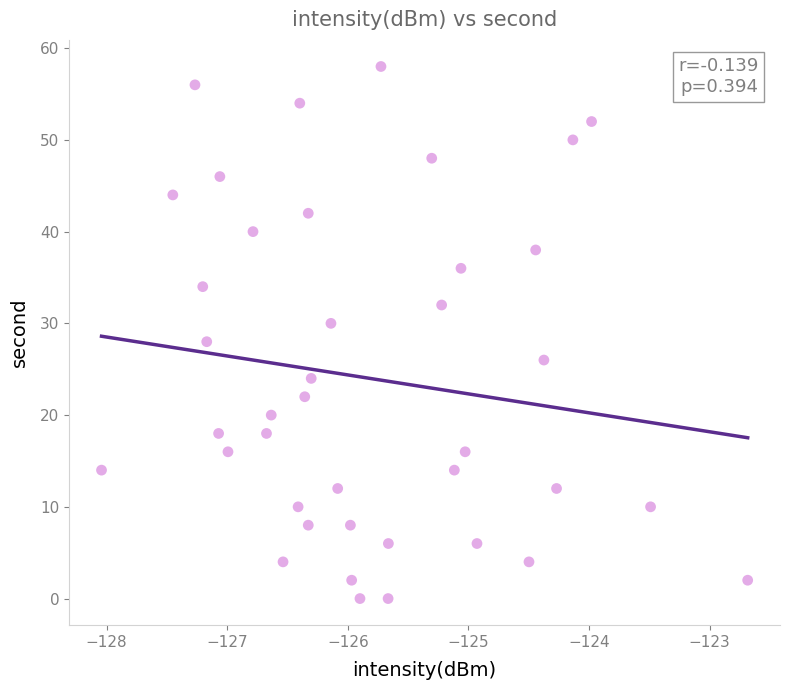

What is the range of Y values (max minus min)?

58